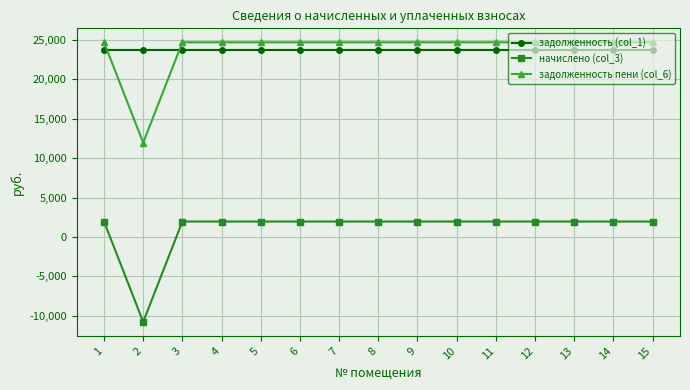

Which label corresponds to the smallest value in the chart?

2